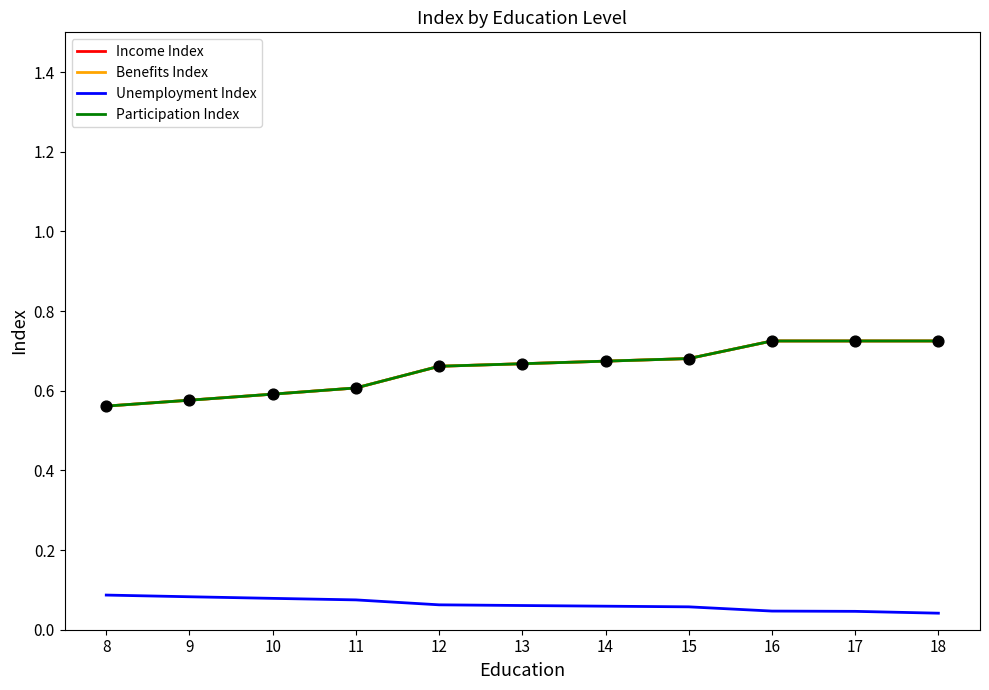

Which series has the largest total across all categories?

Income Index